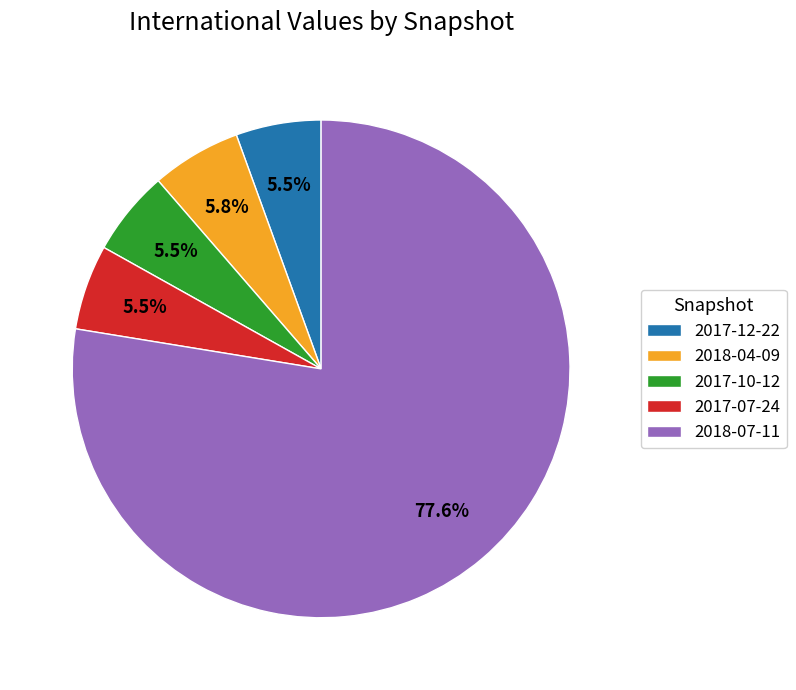

Which category has the biggest portion of the pie?

2018-07-11